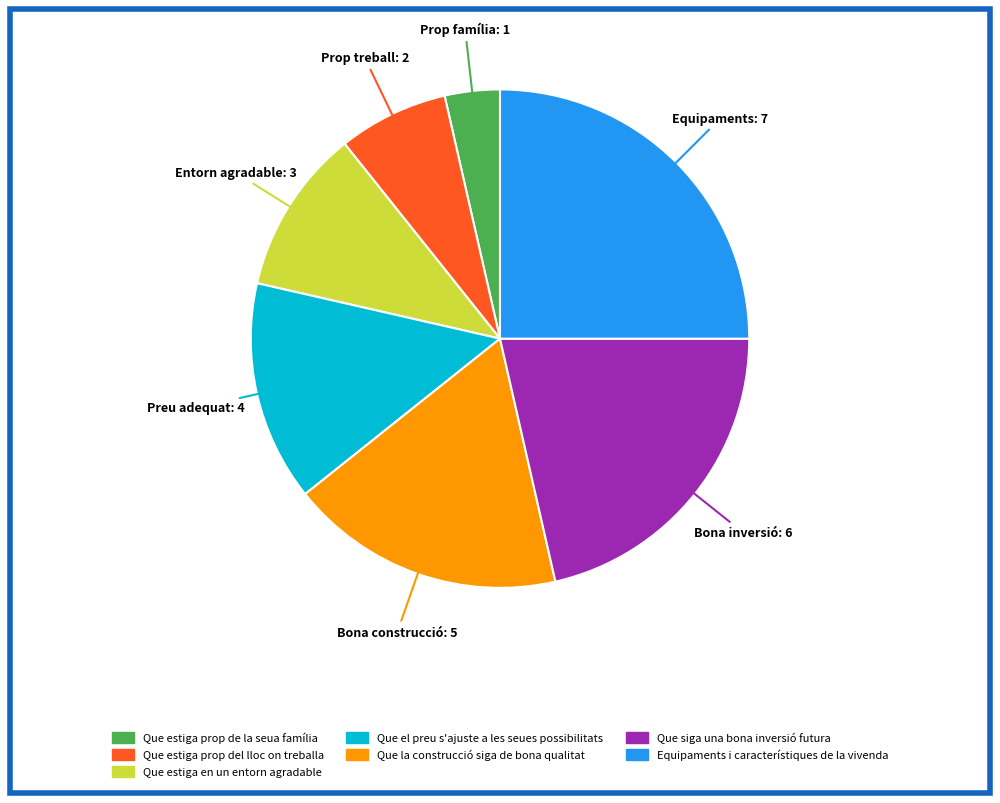

What is the largest slice in the pie chart?

Equipaments i característiques de la vivenda